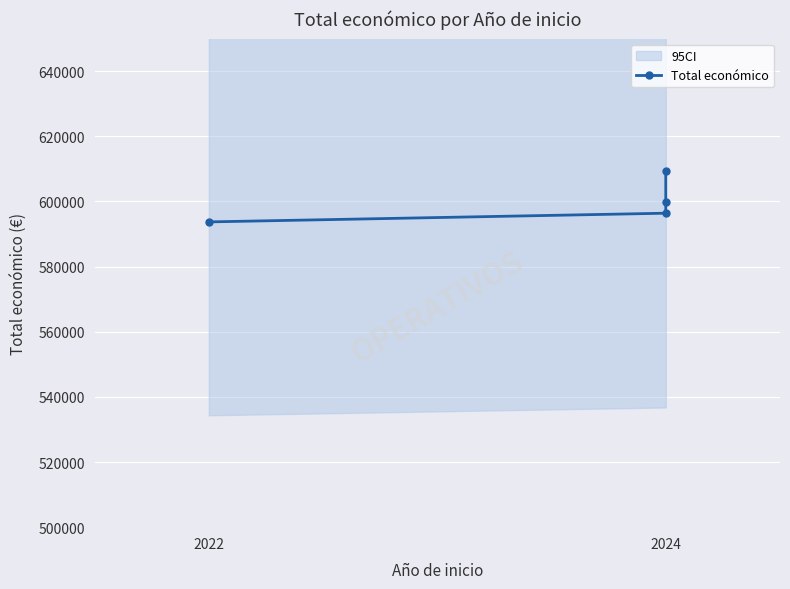

What is the difference between the maximum and minimum values?

15493